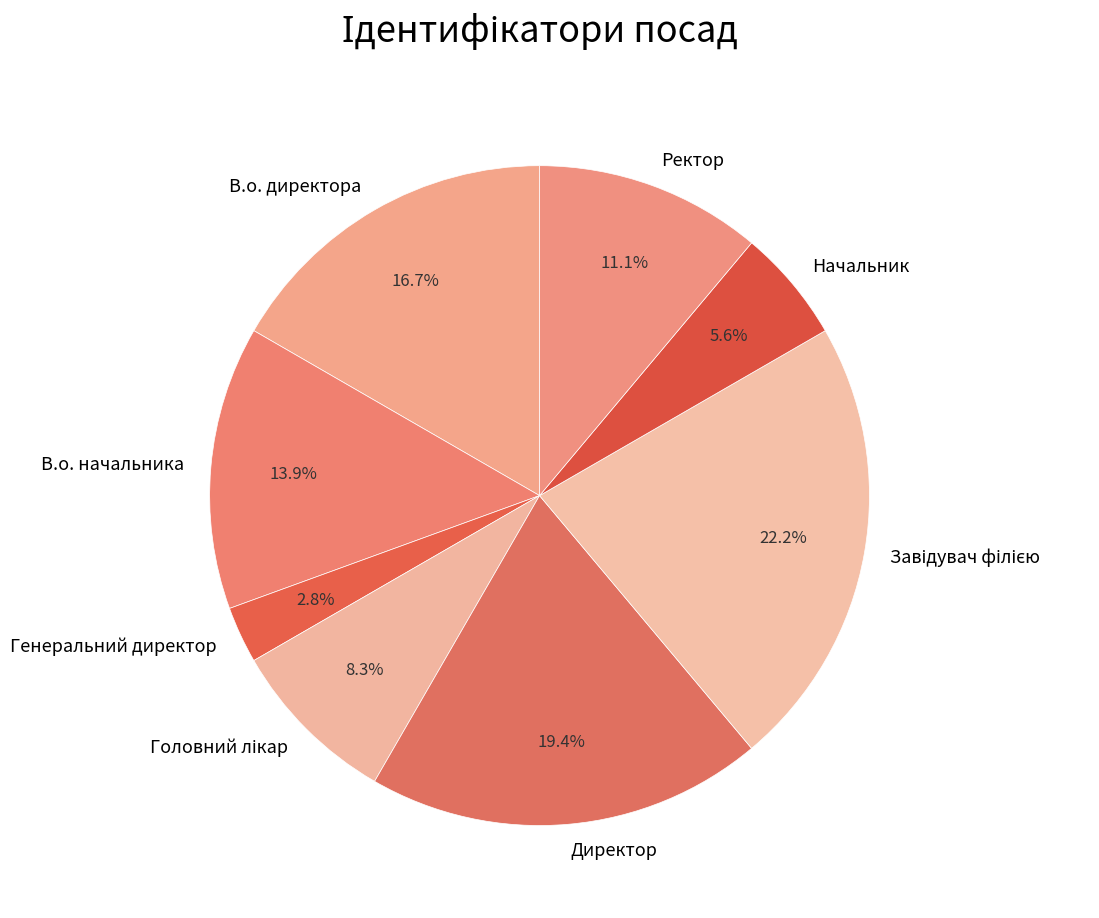

How many slices are in this pie chart?

8